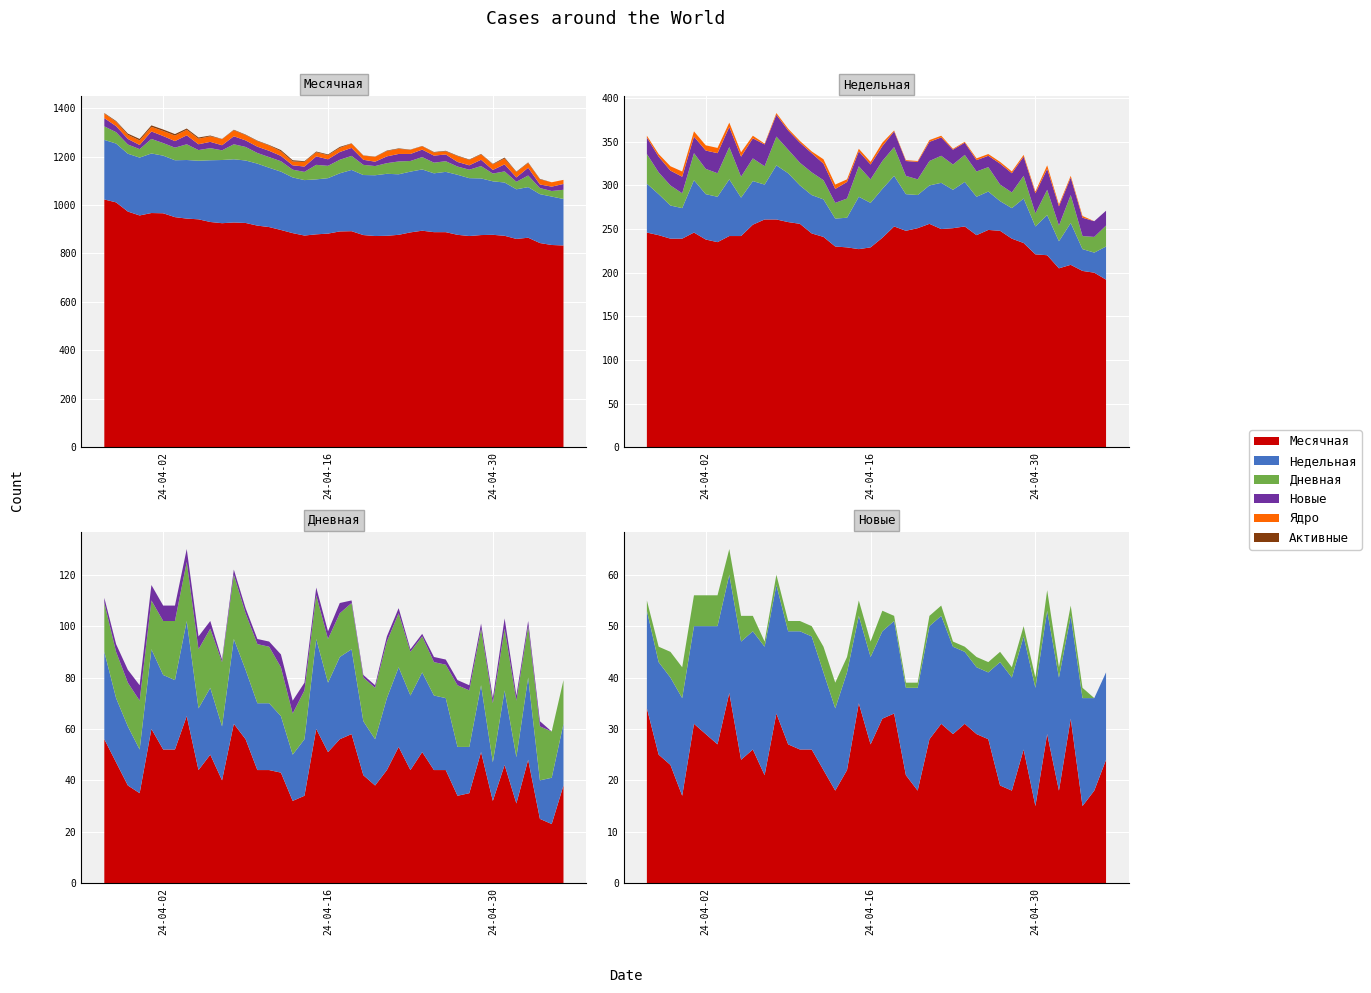

Reading left to right, extract all data points from this chart.

Месячная: 2024-05-06=833	2024-05-05=835	2024-05-04=843	2024-05-03=865	2024-05-02=860	2024-05-01=873	2024-04-30=877	2024-04-29=876	2024-04-28=872	2024-04-27=877	2024-04-26=888	2024-04-25=888	2024-04-24=894	2024-04-23=887	2024-04-22=877	2024-04-21=873	2024-04-20=872	2024-04-19=876	2024-04-18=892	2024-04-17=891	2024-04-16=882	2024-04-15=879	2024-04-14=874	2024-04-13=884	2024-04-12=897	2024-04-11=909	2024-04-10=915	2024-04-09=926	2024-04-08=928	2024-04-07=925	2024-04-06=930	2024-04-05=941	2024-04-04=944	2024-04-03=950	2024-04-02=966	2024-04-01=967	2024-03-31=957	2024-03-30=973	2024-03-29=1011	2024-03-28=1023
Недельная: 2024-05-06=192	2024-05-05=200	2024-05-04=202	2024-05-03=209	2024-05-02=205	2024-05-01=220	2024-04-30=221	2024-04-29=234	2024-04-28=239	2024-04-27=248	2024-04-26=249	2024-04-25=243	2024-04-24=253	2024-04-23=251	2024-04-22=250	2024-04-21=256	2024-04-20=251	2024-04-19=248	2024-04-18=253	2024-04-17=240	2024-04-16=229	2024-04-15=227	2024-04-14=229	2024-04-13=230	2024-04-12=241	2024-04-11=245	2024-04-10=256	2024-04-09=258	2024-04-08=261	2024-04-07=261	2024-04-06=255	2024-04-05=242	2024-04-04=242	2024-04-03=235	2024-04-02=238	2024-04-01=246	2024-03-31=239	2024-03-30=239	2024-03-29=243	2024-03-28=246
Дневная: 2024-05-06=38	2024-05-05=23	2024-05-04=25	2024-05-03=48	2024-05-02=31	2024-05-01=46	2024-04-30=32	2024-04-29=51	2024-04-28=35	2024-04-27=34	2024-04-26=44	2024-04-25=44	2024-04-24=51	2024-04-23=44	2024-04-22=53	2024-04-21=44	2024-04-20=38	2024-04-19=42	2024-04-18=58	2024-04-17=56	2024-04-16=51	2024-04-15=60	2024-04-14=34	2024-04-13=32	2024-04-12=43	2024-04-11=44	2024-04-10=44	2024-04-09=56	2024-04-08=62	2024-04-07=40	2024-04-06=50	2024-04-05=44	2024-04-04=65	2024-04-03=52	2024-04-02=52	2024-04-01=60	2024-03-31=35	2024-03-30=38	2024-03-29=47	2024-03-28=56
Новые: 2024-05-06=24	2024-05-05=18	2024-05-04=15	2024-05-03=32	2024-05-02=18	2024-05-01=29	2024-04-30=15	2024-04-29=26	2024-04-28=18	2024-04-27=19	2024-04-26=28	2024-04-25=29	2024-04-24=31	2024-04-23=29	2024-04-22=31	2024-04-21=28	2024-04-20=18	2024-04-19=21	2024-04-18=33	2024-04-17=32	2024-04-16=27	2024-04-15=35	2024-04-14=22	2024-04-13=18	2024-04-12=22	2024-04-11=26	2024-04-10=26	2024-04-09=27	2024-04-08=33	2024-04-07=21	2024-04-06=26	2024-04-05=24	2024-04-04=37	2024-04-03=27	2024-04-02=29	2024-04-01=31	2024-03-31=17	2024-03-30=23	2024-03-29=25	2024-03-28=34
Ядро: 2024-05-06=17	2024-05-05=18	2024-05-04=21	2024-05-03=20	2024-05-02=22	2024-05-01=24	2024-04-30=23	2024-04-29=22	2024-04-28=22	2024-04-27=24	2024-04-26=13	2024-04-25=13	2024-04-24=14	2024-04-23=17	2024-04-22=21	2024-04-21=22	2024-04-20=20	2024-04-19=17	2024-04-18=18	2024-04-17=17	2024-04-16=17	2024-04-15=17	2024-04-14=19	2024-04-13=16	2024-04-12=19	2024-04-11=22	2024-04-10=23	2024-04-09=22	2024-04-08=25	2024-04-07=25	2024-04-06=23	2024-04-05=23	2024-04-04=23	2024-04-03=23	2024-04-02=21	2024-04-01=19	2024-03-31=19	2024-03-30=17	2024-03-29=18	2024-03-28=19
Активные: 2024-05-06=0	2024-05-05=0	2024-05-04=2	2024-05-03=2	2024-05-02=2	2024-05-01=4	2024-04-30=2	2024-04-29=2	2024-04-28=2	2024-04-27=2	2024-04-26=2	2024-04-25=2	2024-04-24=1	2024-04-23=1	2024-04-22=2	2024-04-21=2	2024-04-20=1	2024-04-19=1	2024-04-18=1	2024-04-17=4	2024-04-16=3	2024-04-15=3	2024-04-14=3	2024-04-13=5	2024-04-12=5	2024-04-11=2	2024-04-10=2	2024-04-09=2	2024-04-08=2	2024-04-07=1	2024-04-06=3	2024-04-05=5	2024-04-04=5	2024-04-03=6	2024-04-02=6	2024-04-01=6	2024-03-31=6	2024-03-30=5	2024-03-29=3	2024-03-28=2